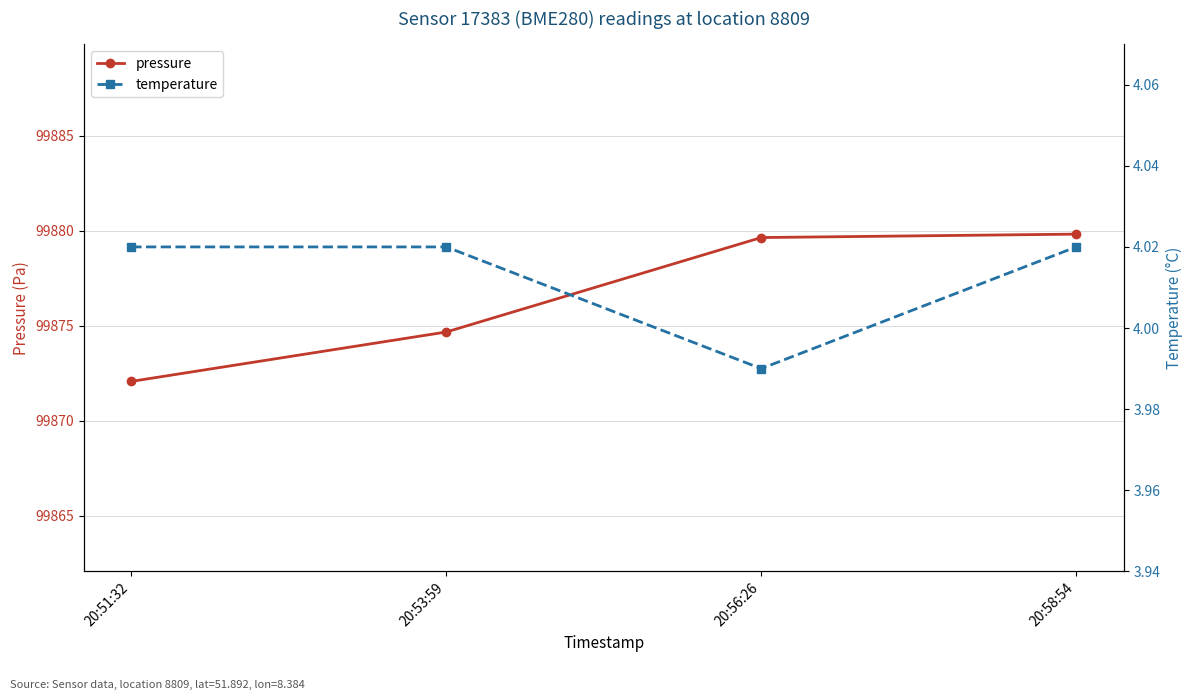

Reading left to right, list all the values displayed in this chart.

pressure: 20:51:32=99872.1	20:53:59=99874.7	20:56:26=99879.6	20:58:54=99879.8
temperature: 20:51:32=4.0	20:53:59=4.0	20:56:26=4.0	20:58:54=4.0